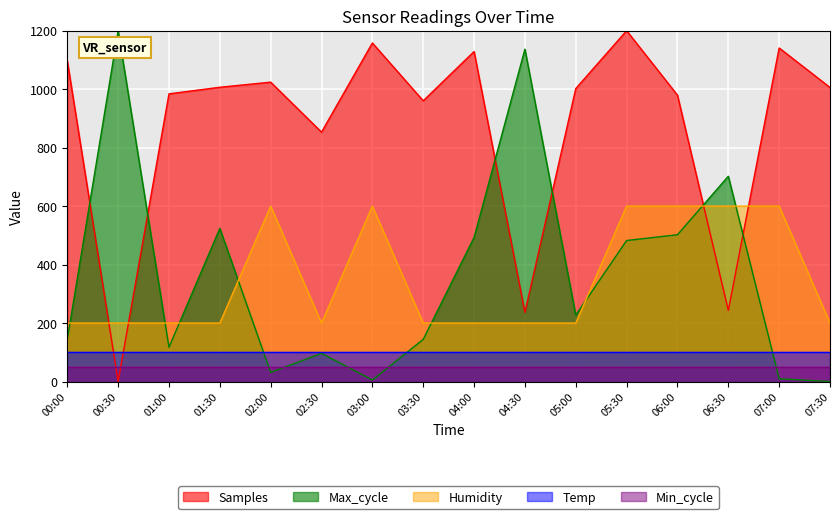

At which label does Max_cycle reach its minimum?

07:30